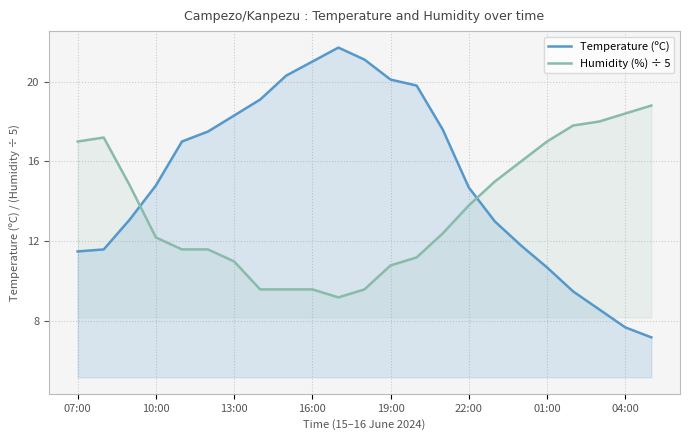

What are all the series names shown in the legend?

Temperature (ºC), Humidity (%) ÷ 5